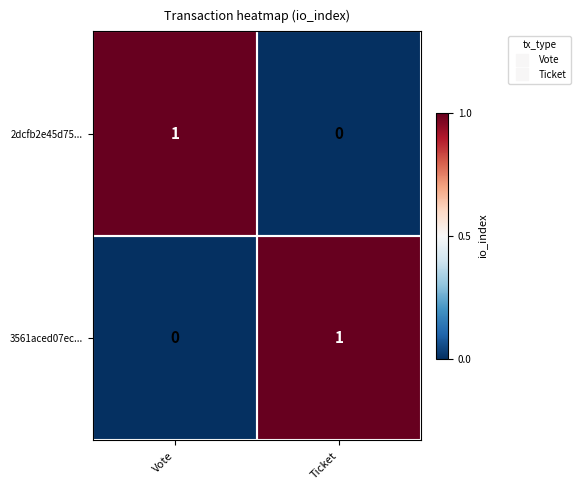

At which label is 3561aced07ec... closest to 0?

Vote